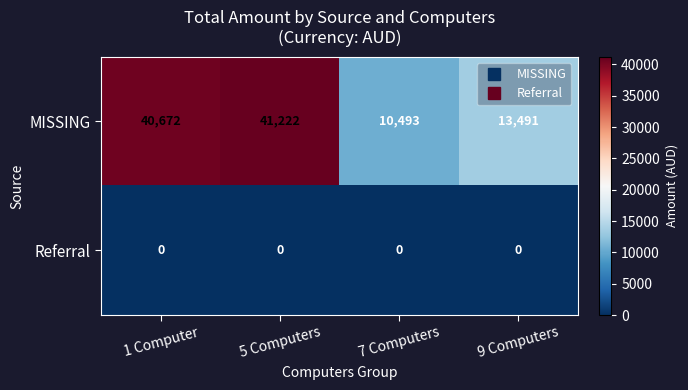

Reading left to right, what are all the values shown in this chart?

MISSING: 1 Computer=40672	5 Computers=41222	7 Computers=10493	9 Computers=13491
Referral: 1 Computer=0	5 Computers=0	7 Computers=0	9 Computers=0